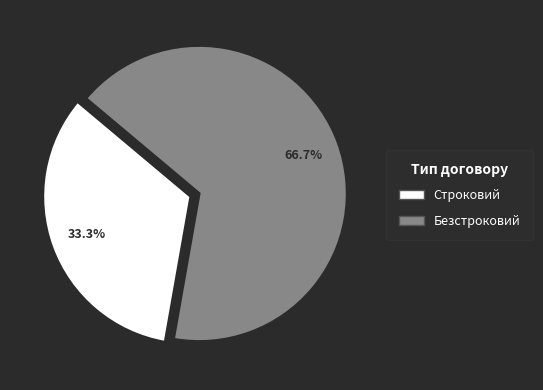

What is the majority slice?

Безстроковий